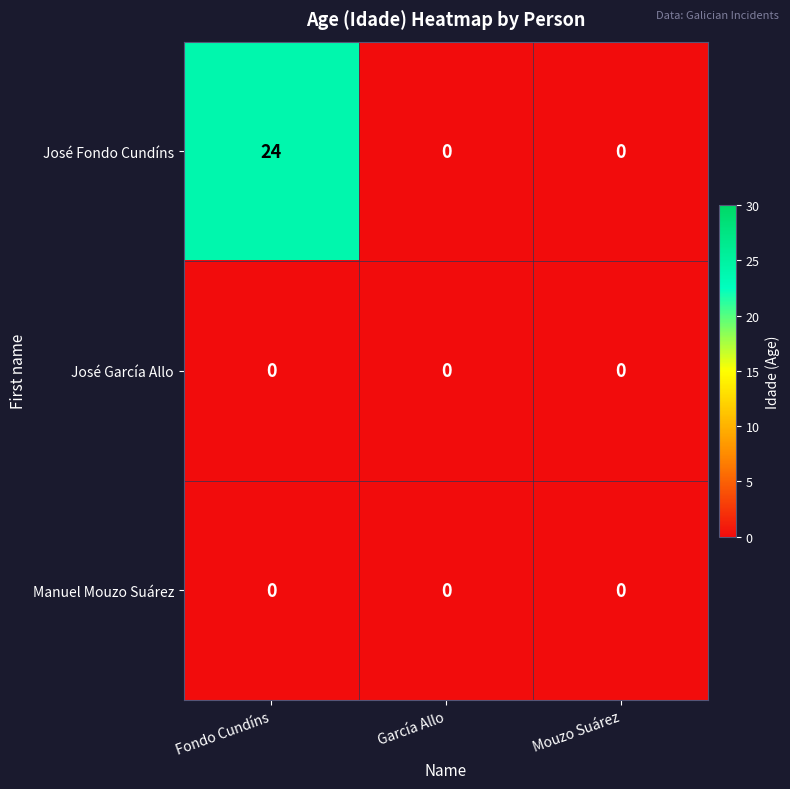

Which series changed the most between Fondo Cundíns and García Allo?

José Fondo Cundíns